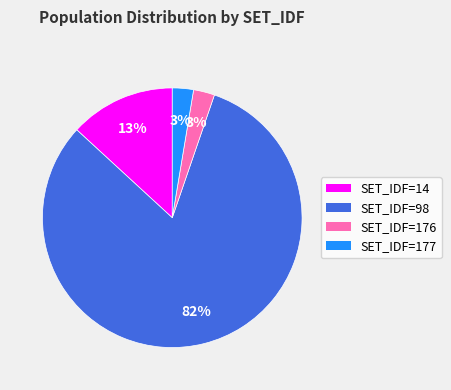

To the nearest percent, what is the average slice percentage?

25%